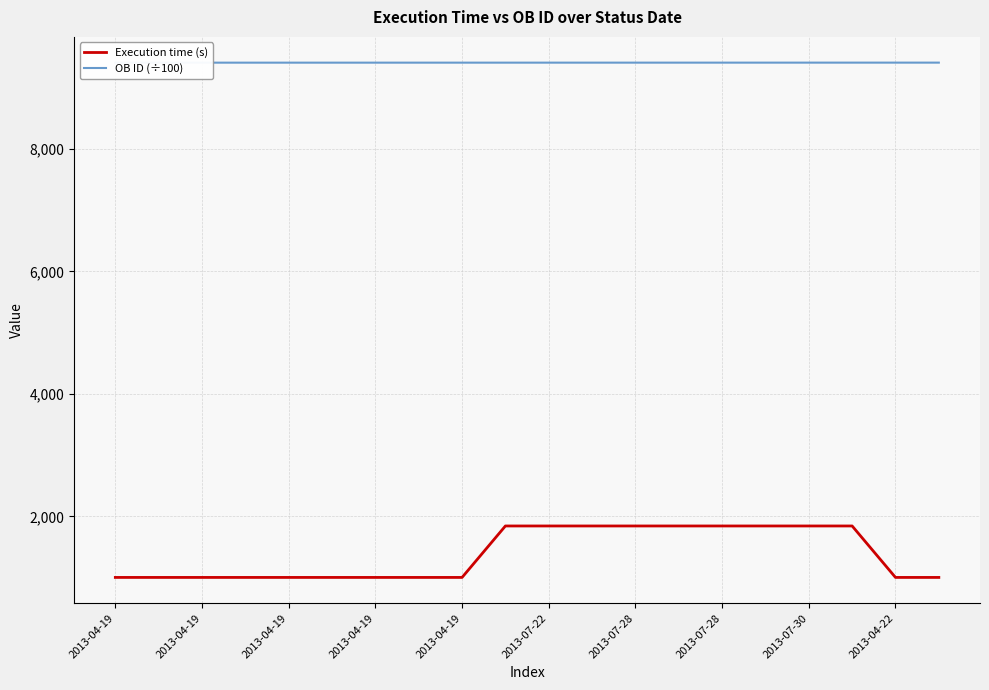

What is the total value across all series at 2013-04-19?

10413.1